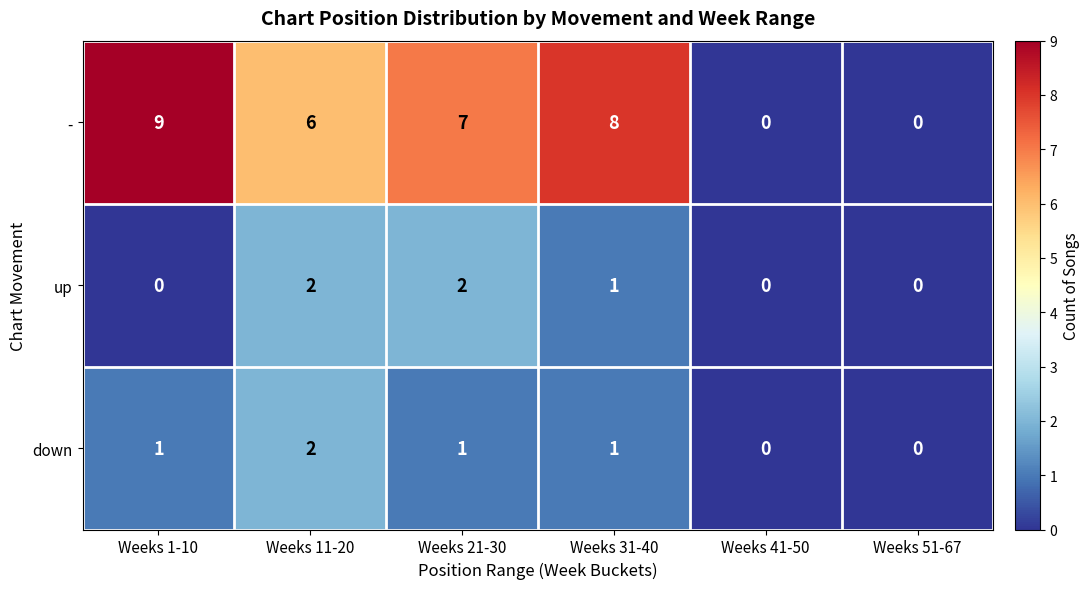

Reading left to right, what are all the values shown in this chart?

-: 9	6	7	8	0	0
up: 0	2	2	1	0	0
down: 1	2	1	1	0	0